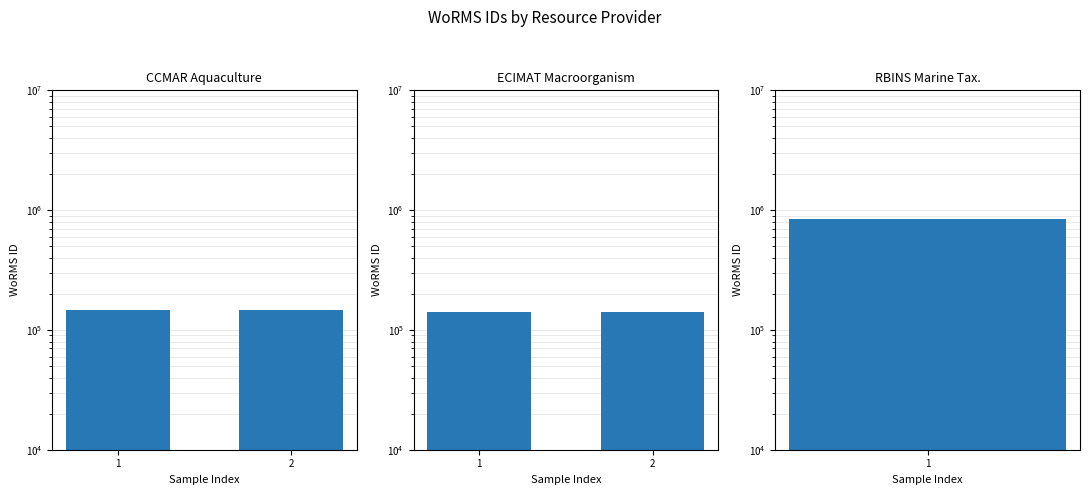

At which label is CCMAR
Aquaculture closest to 146900?

1